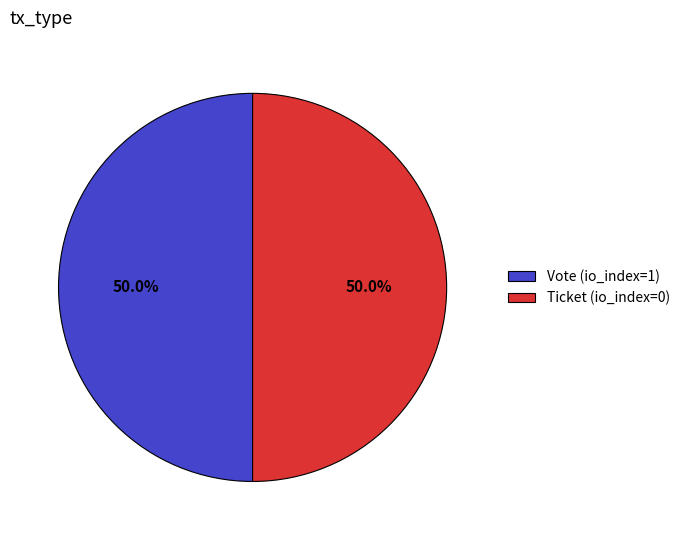

To the nearest percent, what percentage of the pie is Vote?

50%